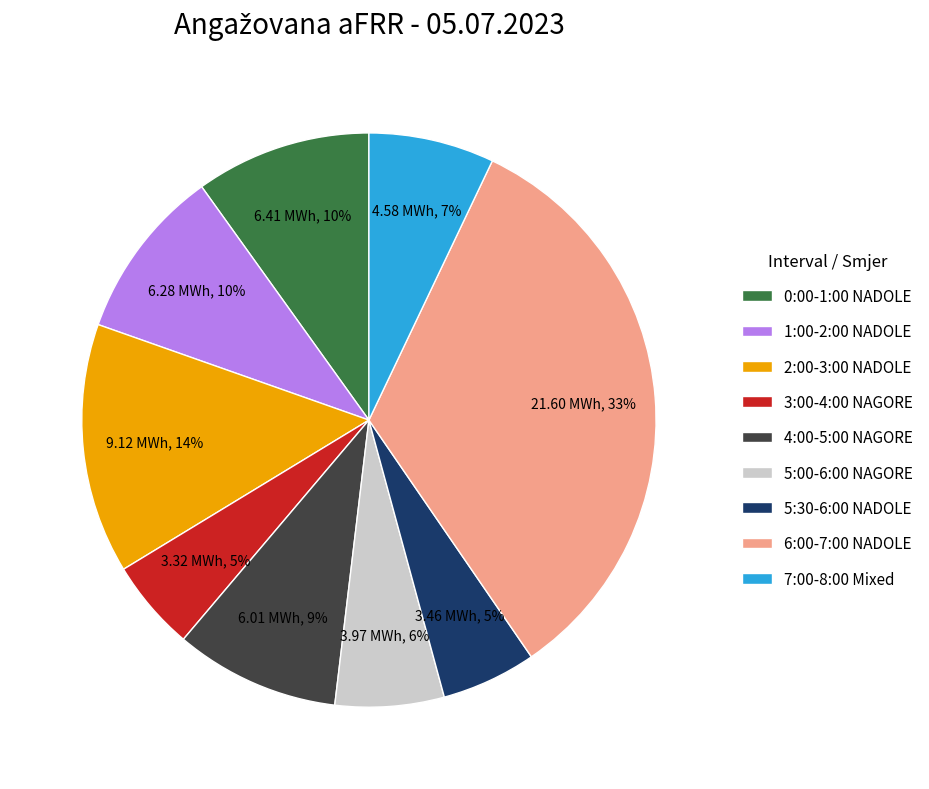

Which has a higher value, 7:00-8:00 Mixed or 0:00-1:00 NADOLE?

0:00-1:00 NADOLE